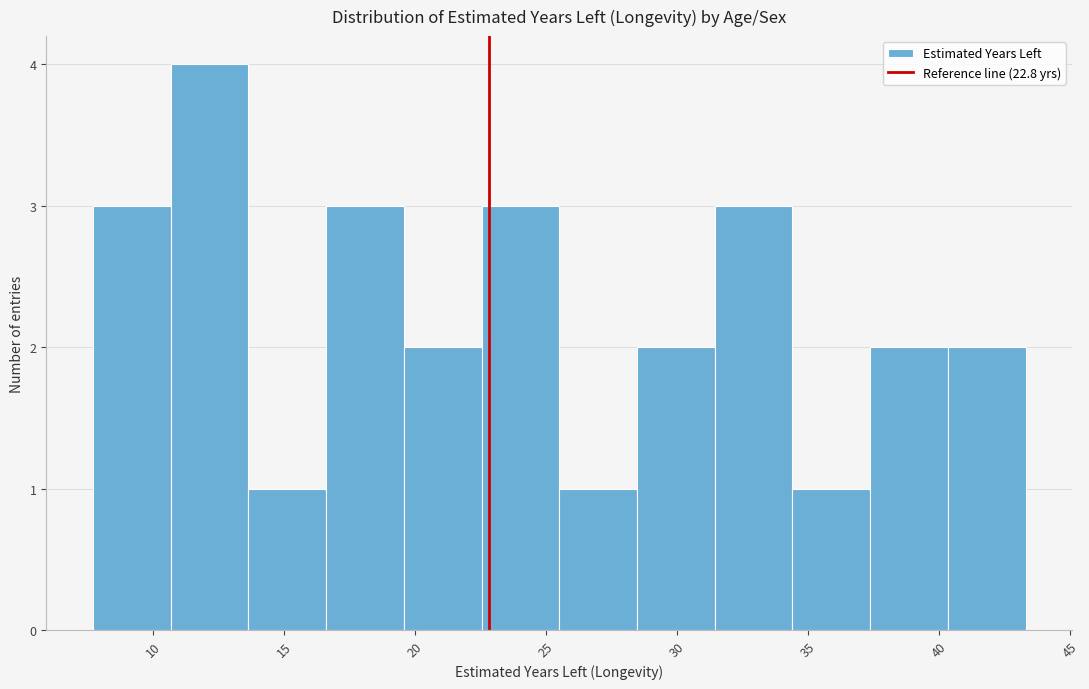

Which range on the x-axis has the tallest bar?

10.5 to 13.5